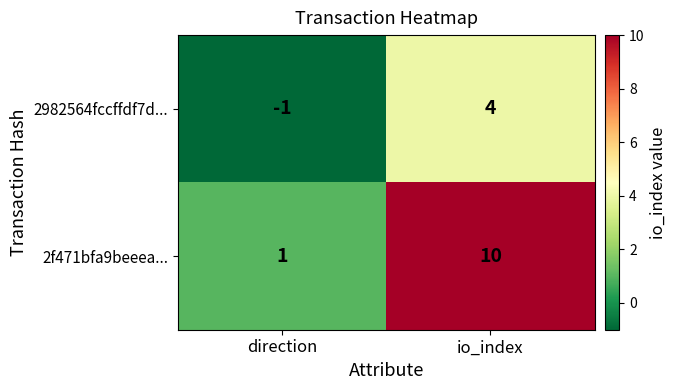

Reading right to left, extract all data points from this chart.

2982564fccffdf7d...: io_index=4	direction=-1
2f471bfa9beeea...: io_index=10	direction=1